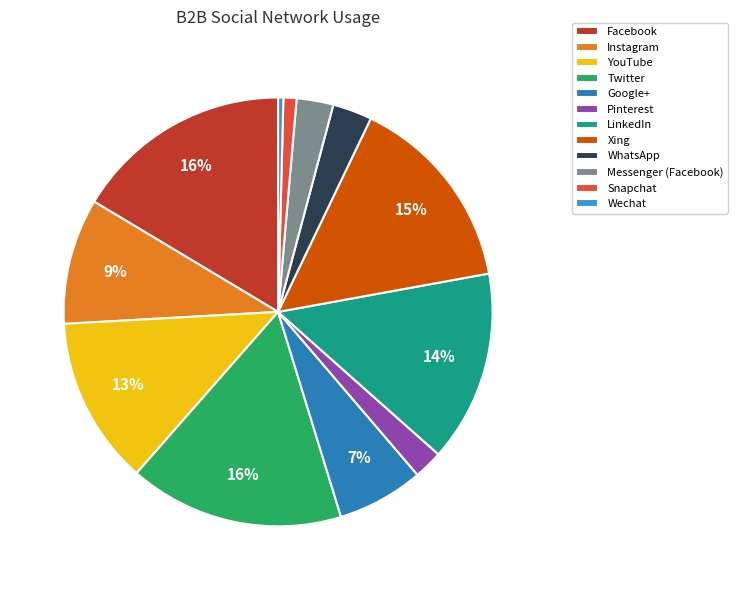

To the nearest percent, what is the difference between the LinkedIn and Xing slice percentages?

1%